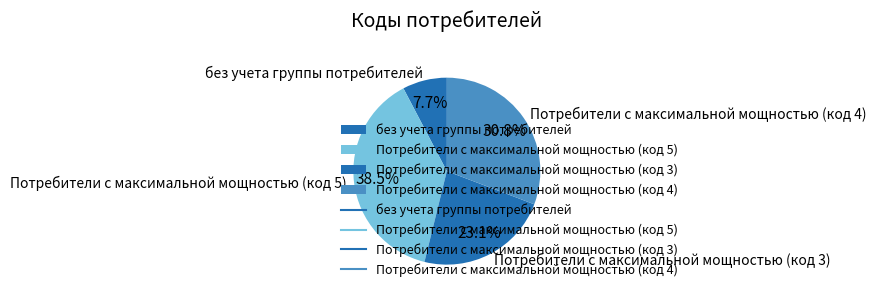

Between без учета группы потребителей and Потребители с максимальной мощностью (код 3), which is larger?

Потребители с максимальной мощностью (код 3)